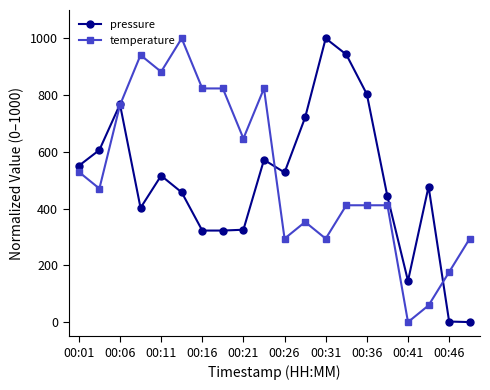

List the series in order of their overall mean, lowest first.

pressure, temperature